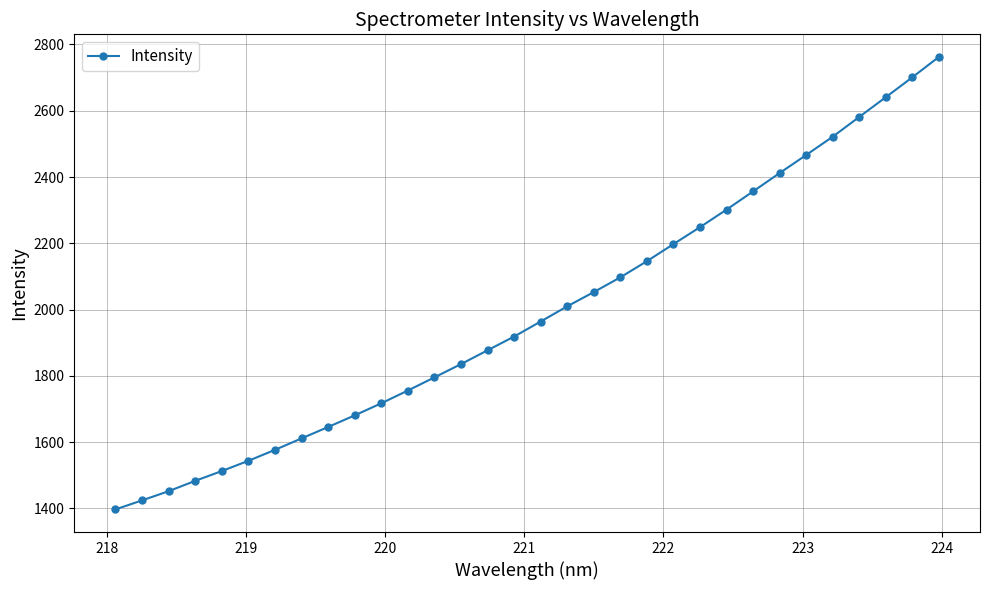

How many data points does each series have?

32